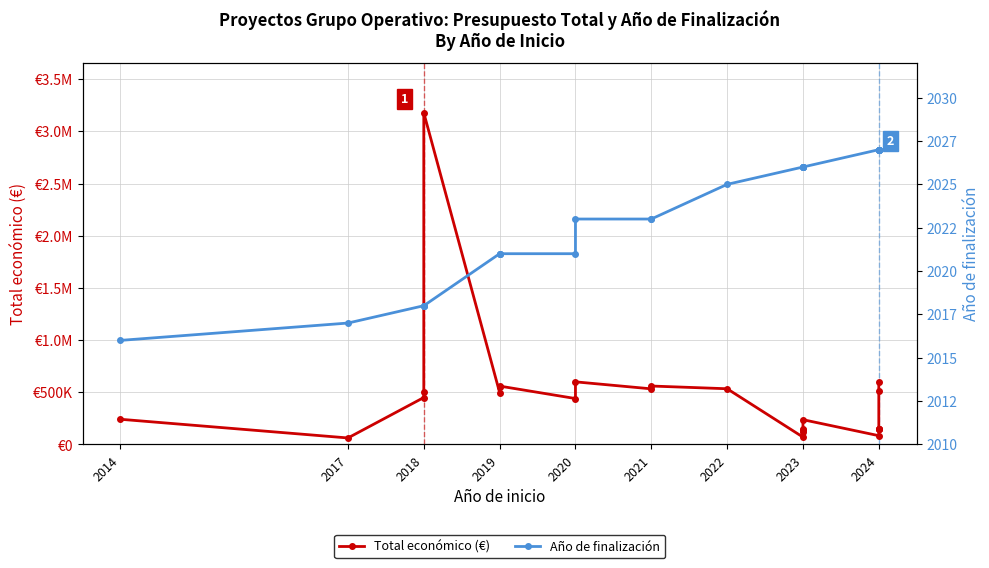

Reading left to right, list all the values displayed in this chart.

Total económico (€): 241035	61850	449494	498488	3178596	497232	551174	559047	439594	599636	532579	559562	533449	70000	120000	134112	150000	237042	83646	149950	150000	150000	150000	507255	599211
Año de finalización: 2016	2017	2018	2018	2018	2021	2021	2021	2021	2023	2023	2023	2025	2026	2026	2026	2026	2026	2027	2027	2027	2027	2027	2027	2027